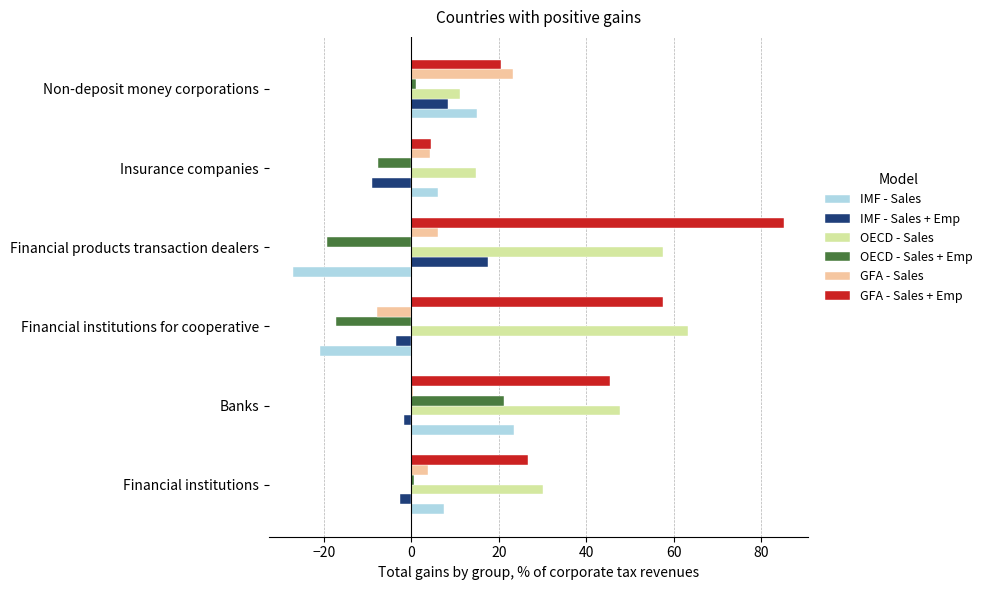

At which category is the sum across all series the highest?

Banks